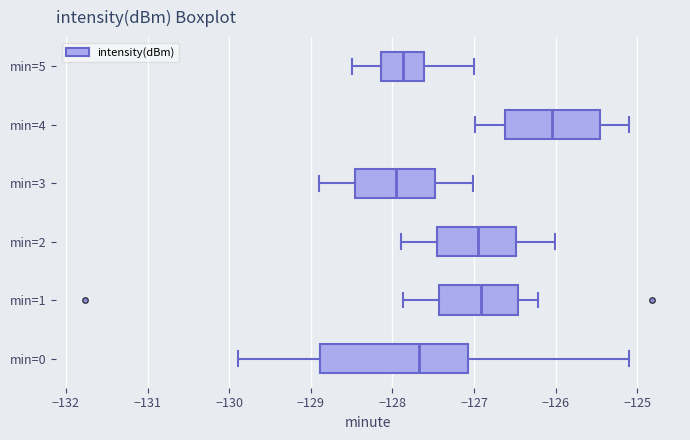

Reading bottom to top, read every box against the x-axis: the position of its median line, the range the box covers, and the ends of its whiskers. The values are not printed on the chart, so give them approximately, as read against the axis.

min=0: median -127.7, box -128.9 to -127.1, whiskers -129.9 to -125.1
min=1: median -126.9, box -127.4 to -126.5, whiskers -127.9 to -126.2
min=2: median -127.0, box -127.5 to -126.5, whiskers -127.9 to -126.0
min=3: median -128.0, box -128.5 to -127.5, whiskers -128.9 to -127.0
min=4: median -126.0, box -126.6 to -125.5, whiskers -127.0 to -125.1
min=5: median -127.9, box -128.1 to -127.6, whiskers -128.5 to -127.0